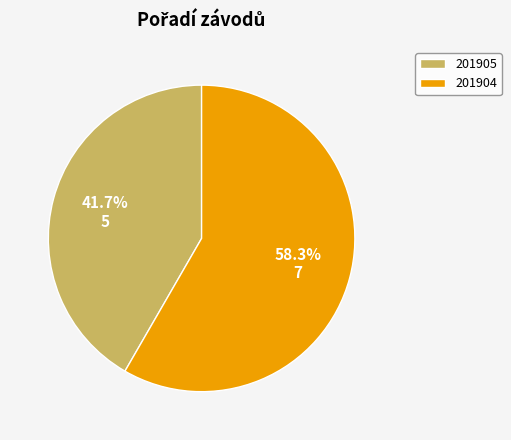

What percentage is NOT represented by 201904?

41.7%